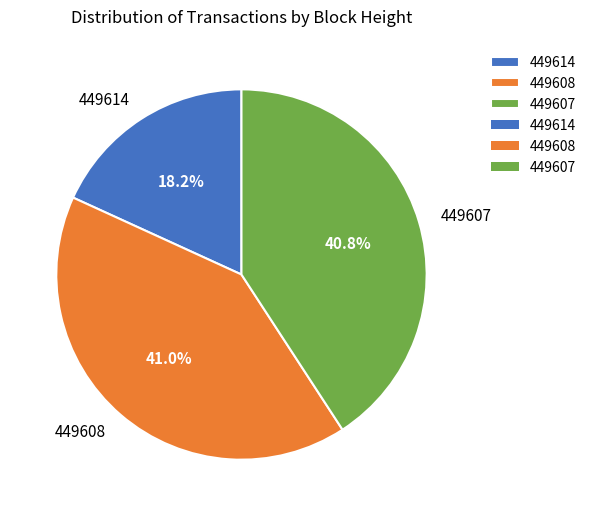

What is the ratio of the value at 449608 to the value at 449607?

1.0